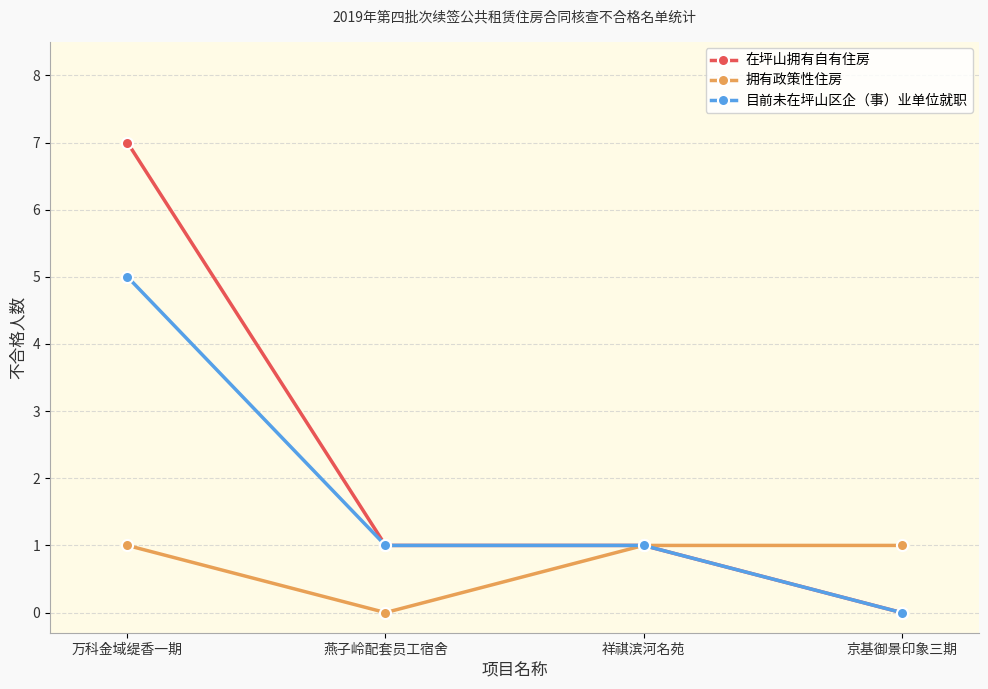

Which series has the largest total across all categories?

在坪山拥有自有住房